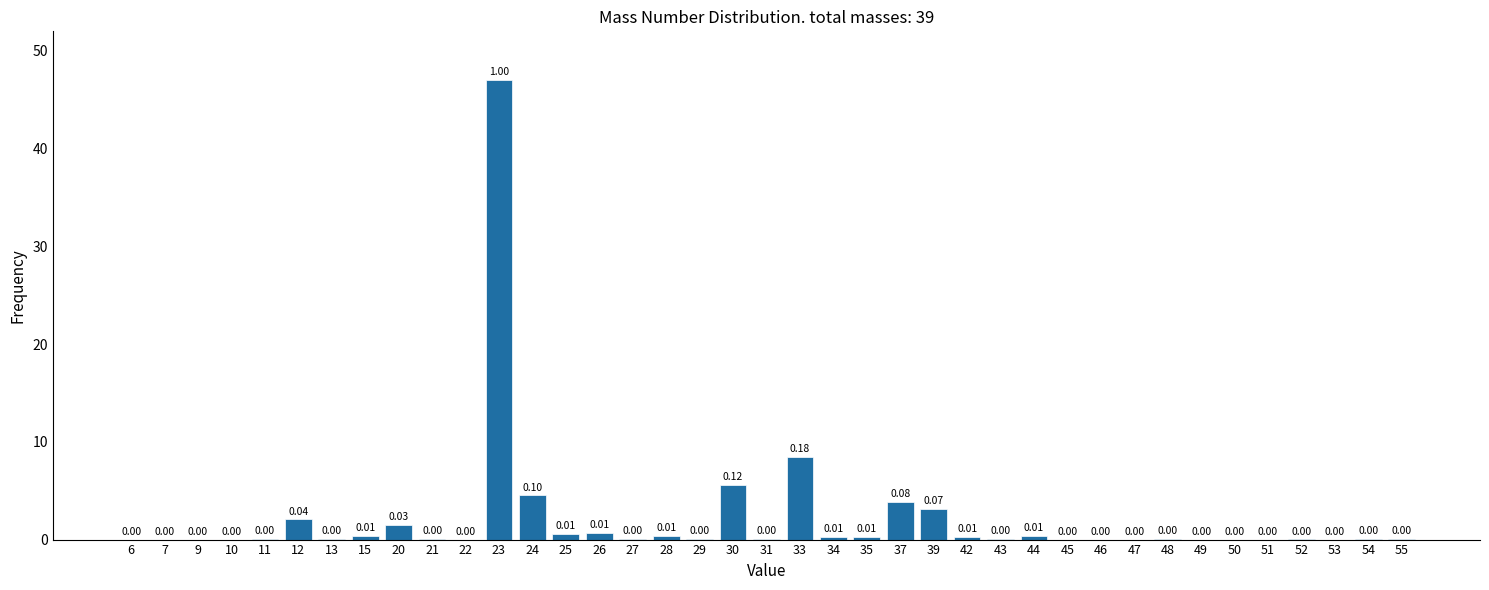

What is the sum of all values?

79.9